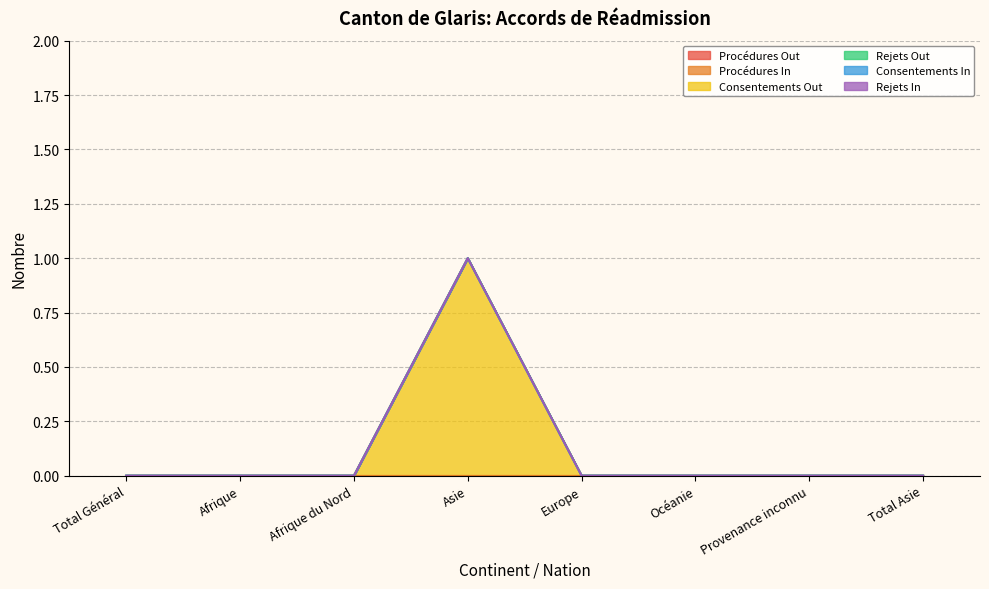

True or false: Procédures Out has more than 0 interior local peaks.

False